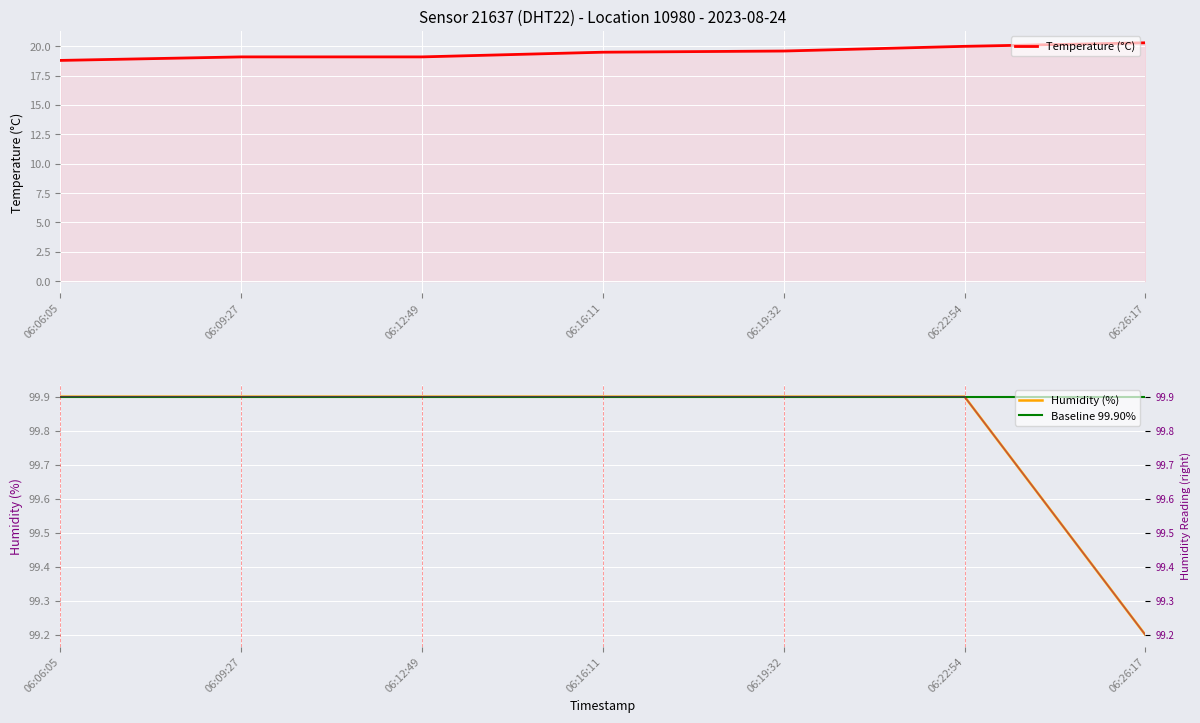

At how many categories does at least one series exceed 43?

7